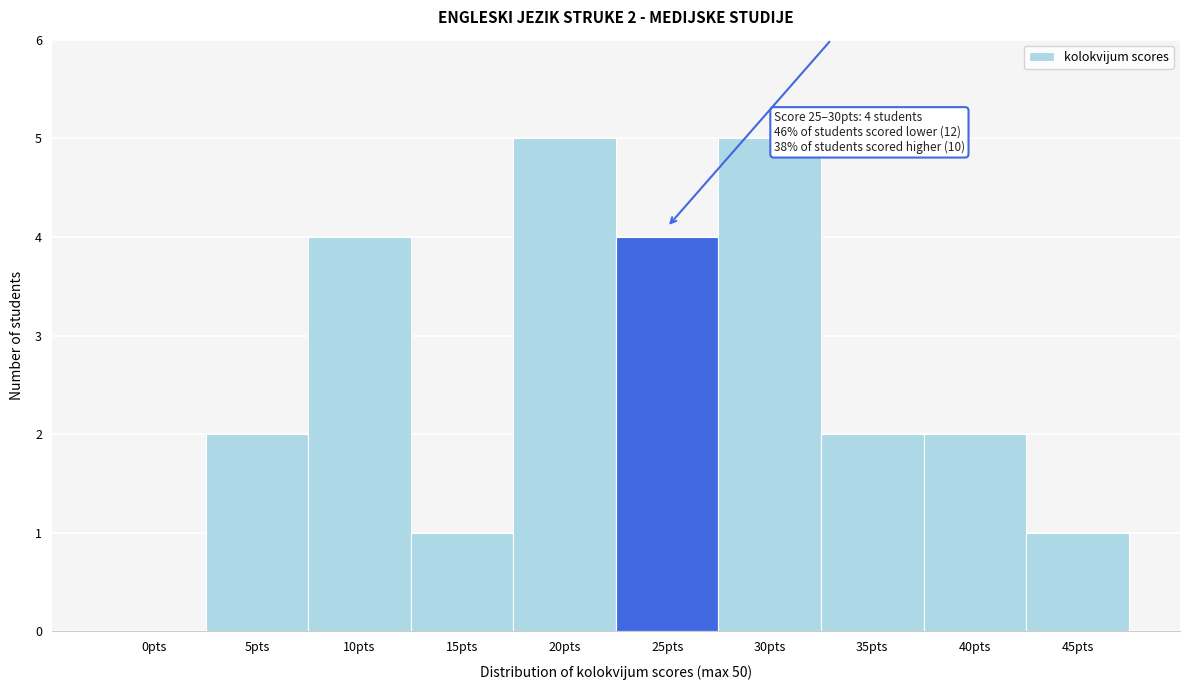

Reading left to right, list all the values displayed in this chart.

0pts=0	5pts=2	10pts=4	15pts=1	20pts=5	25pts=4	30pts=5	35pts=2	40pts=2	45pts=1